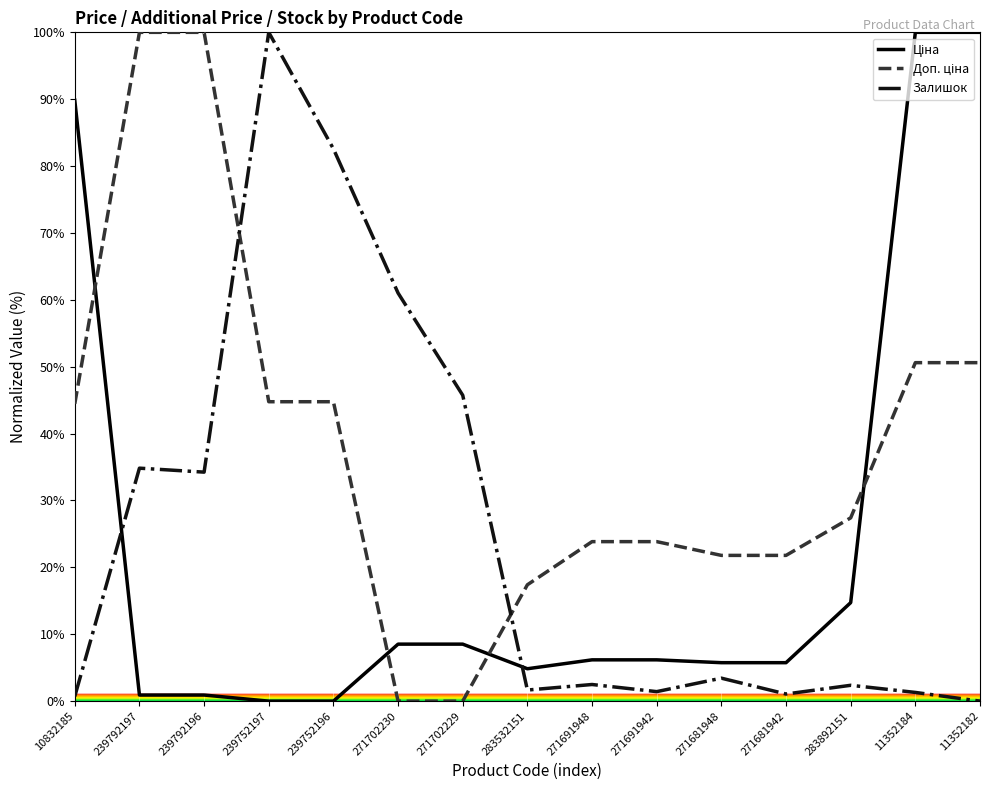

What is the maximum value shown in the chart?

100.0